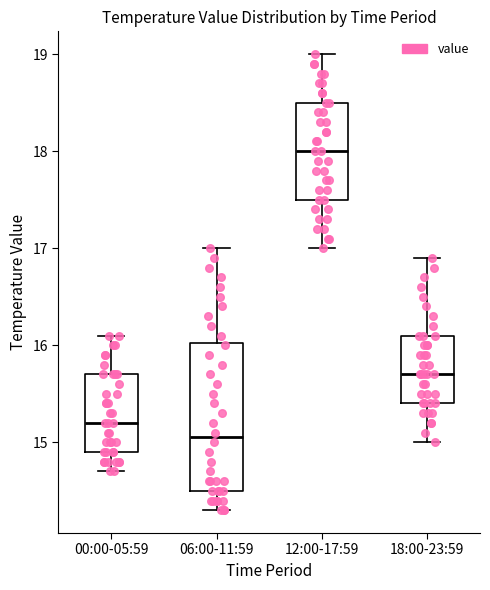

Which box is the tallest, from its lower edge to its upper edge?

06:00-11:59